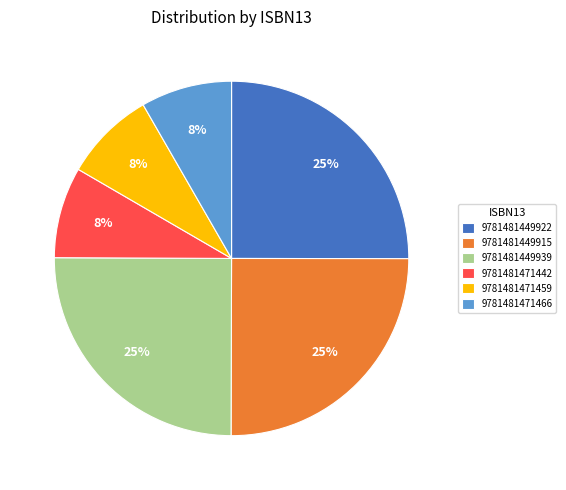

Is 9781481449939 the majority of the pie?

No